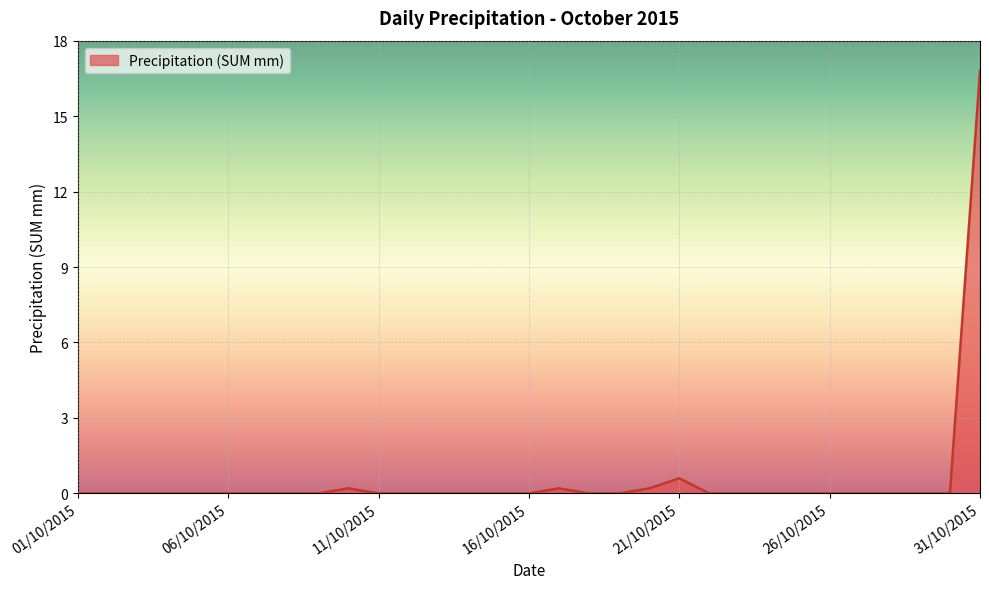

What is the difference between the maximum and minimum values?

16.8